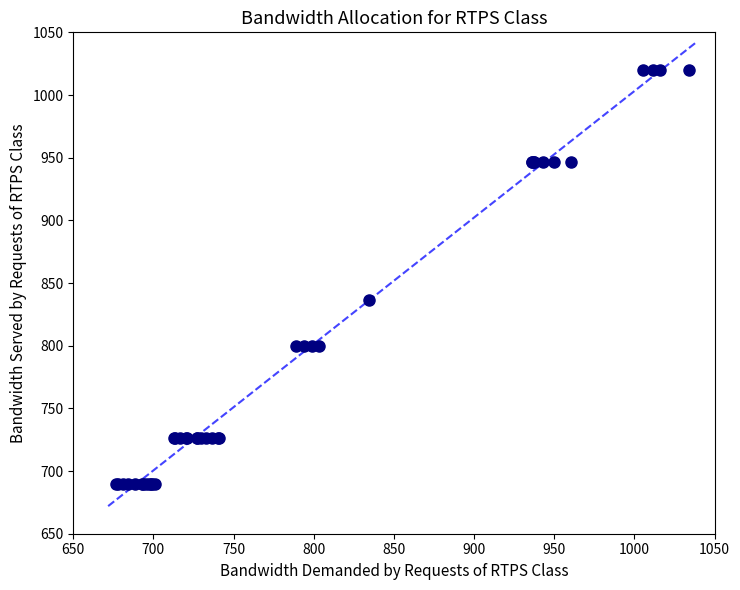

What Y value in the scatter plot is closest to 855?

836.7